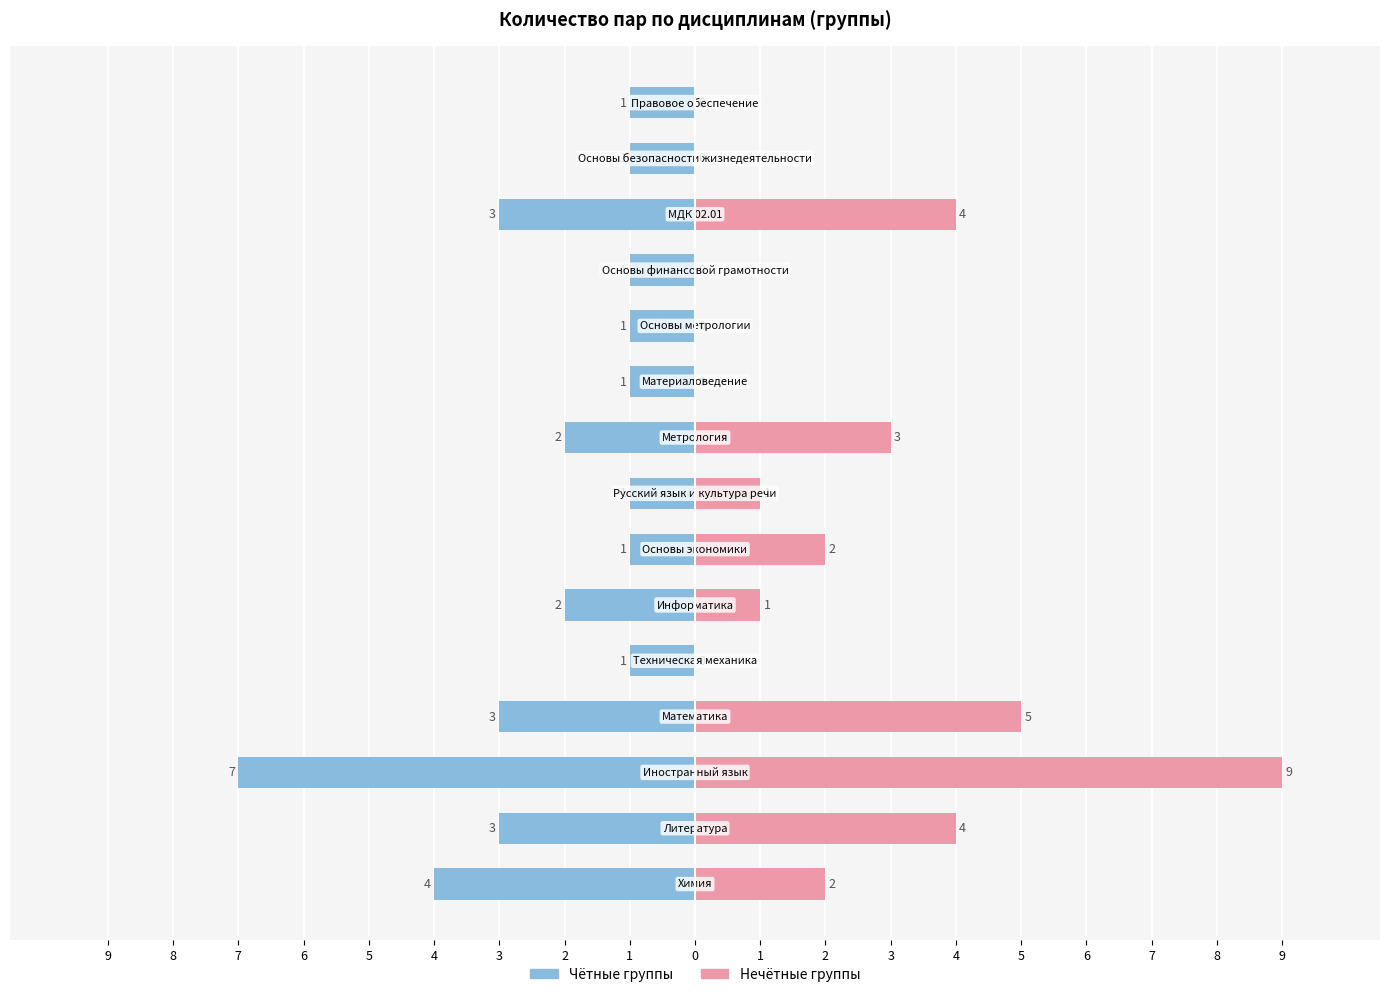

Does the chart contain any negative values?

Yes